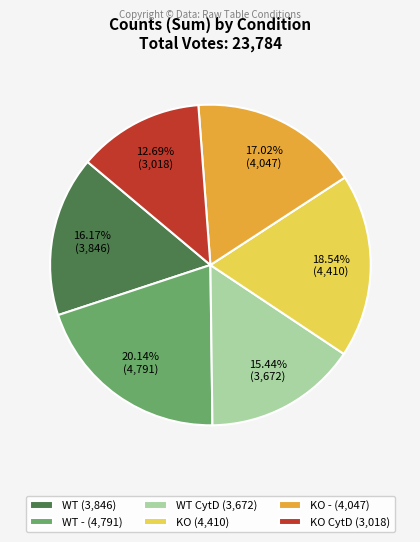

Which category has the smallest portion of the pie?

KO CytD (3,018)